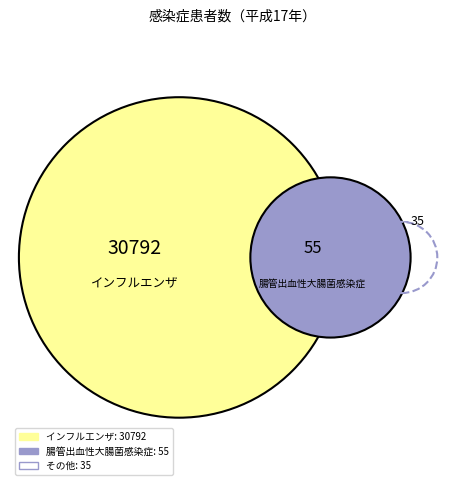

How much of the chart is everything except 細菌性赤痢?

100.0%